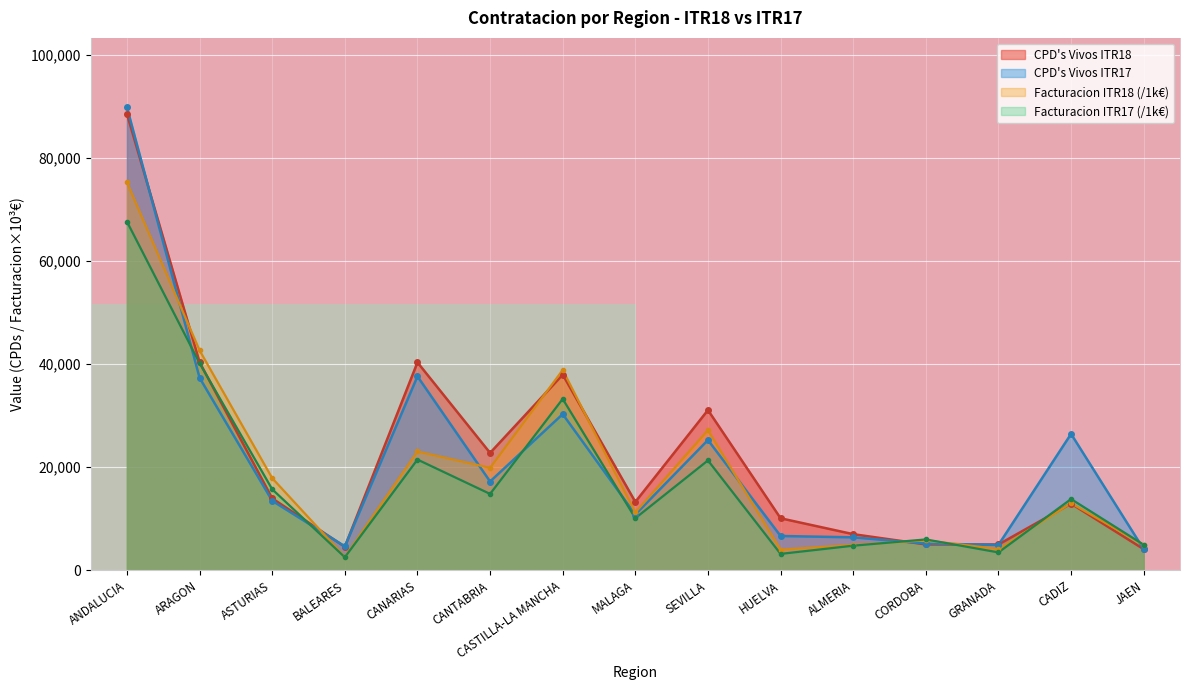

What is the highest value of the CPD's Vivos ITR17 series?

89807.0